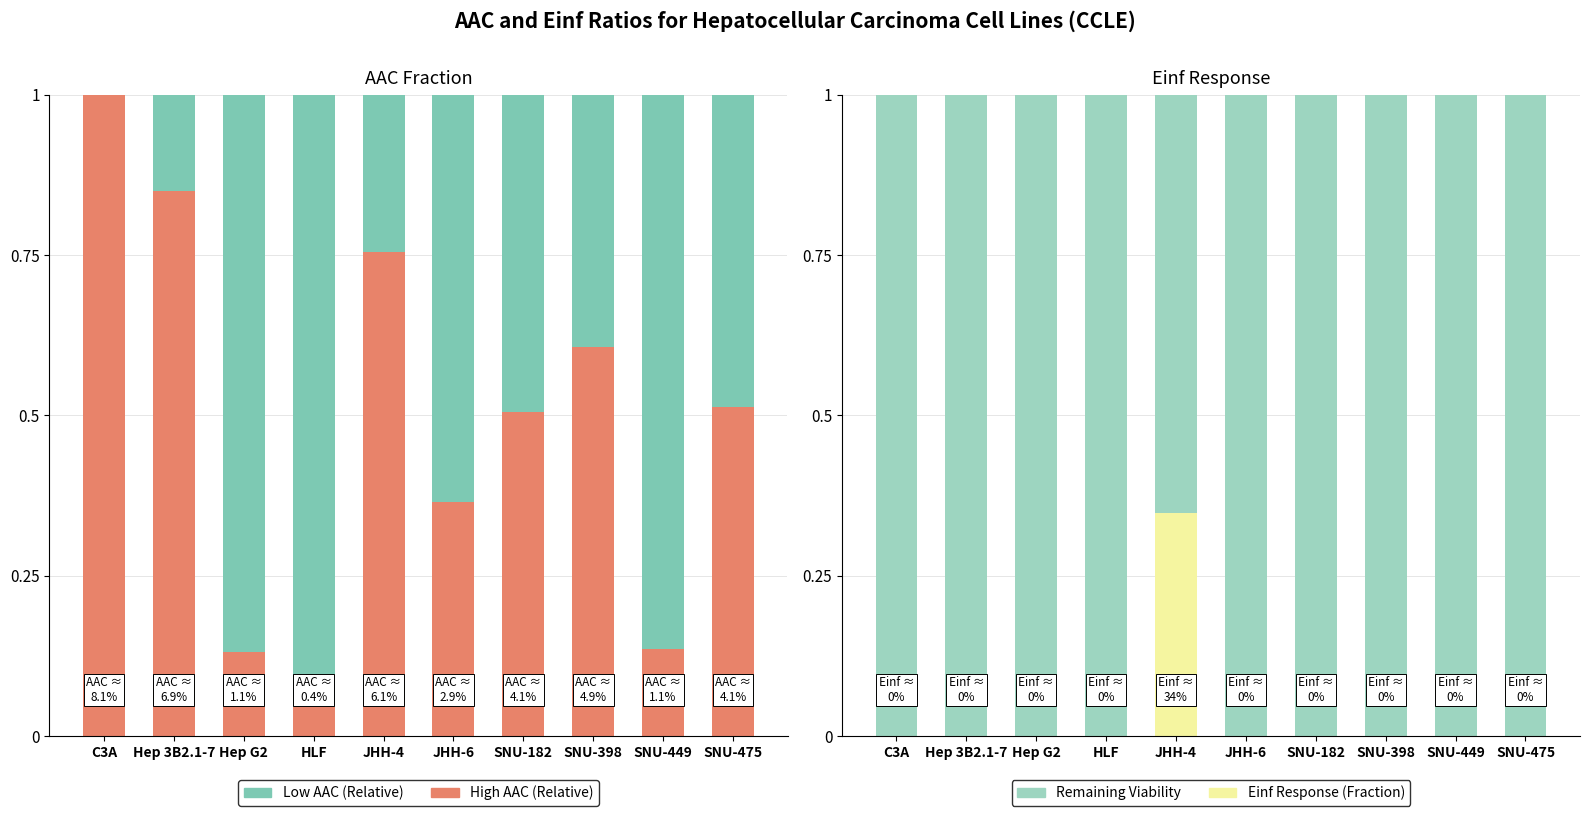

What position from the left is SNU-398?

8